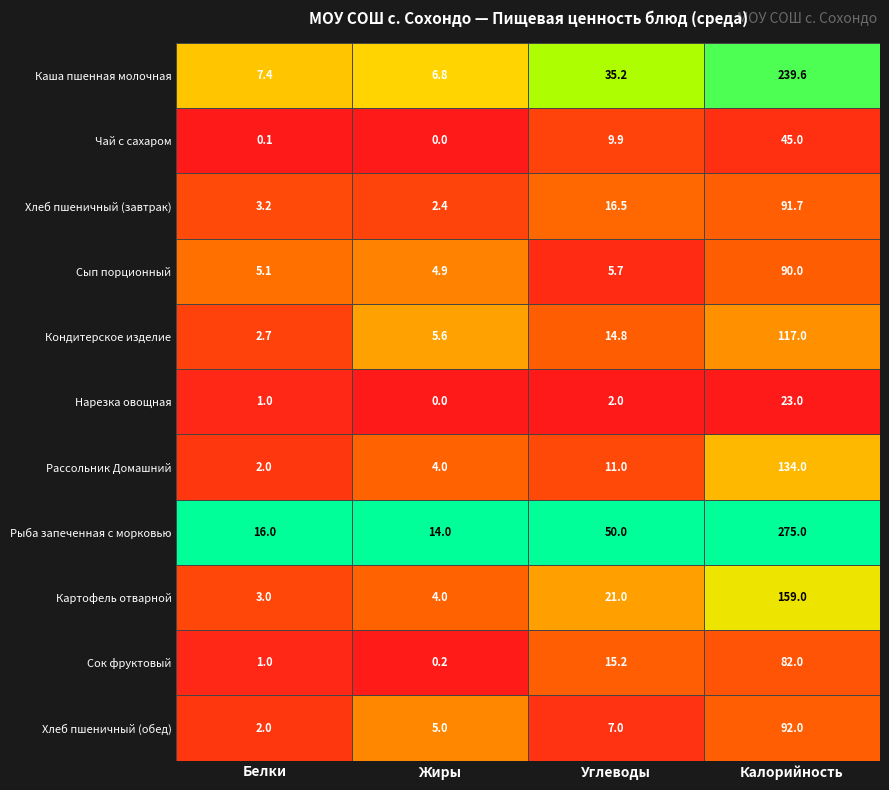

Is it true that Каша пшенная молочная equals 1.8 at Жиры?

False